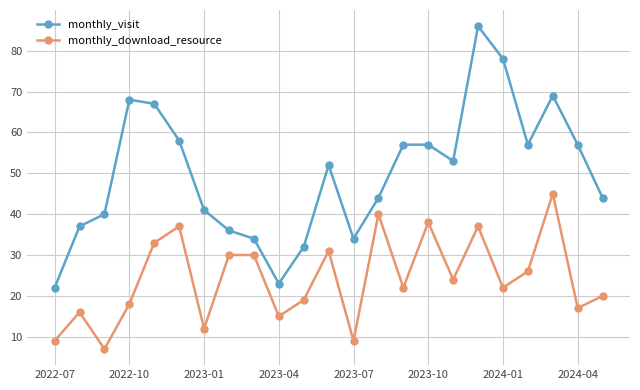

What is the average value of the monthly_visit series?

50